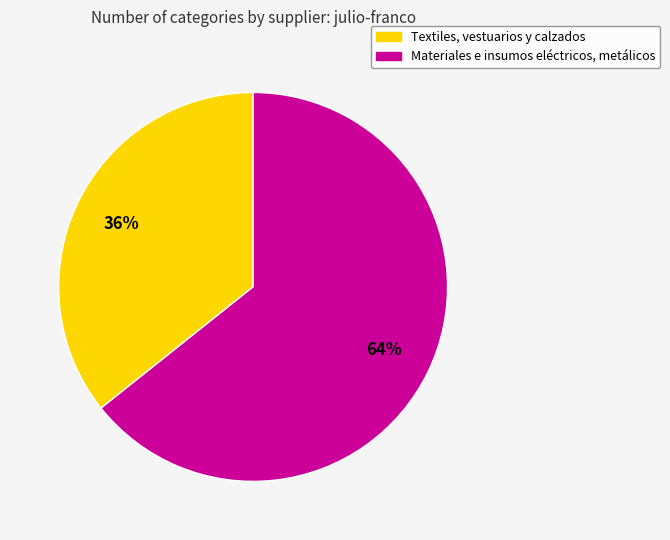

Do Materiales e insumos eléctricos, metálicos and Textiles, vestuarios y calzados together represent more than half of the pie?

Yes